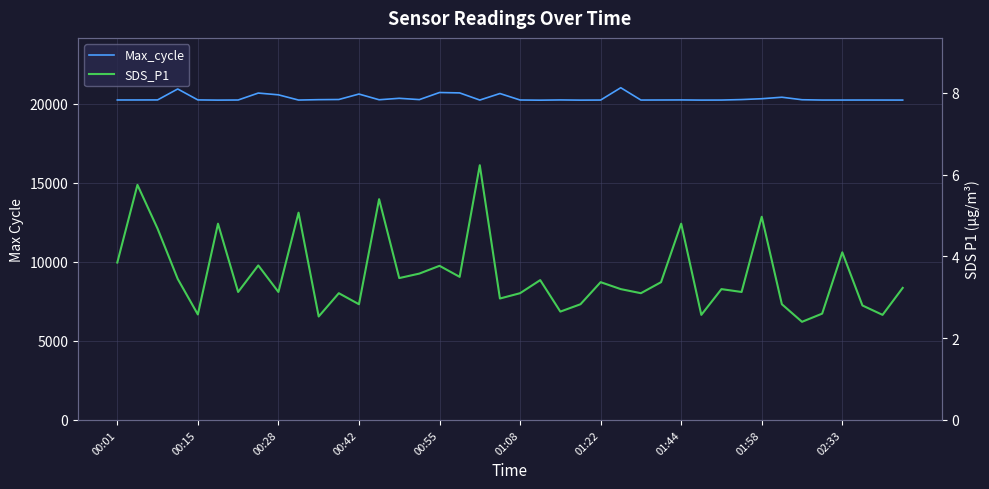

True or false: Max_cycle and SDS_P1 intersect in this chart.

False